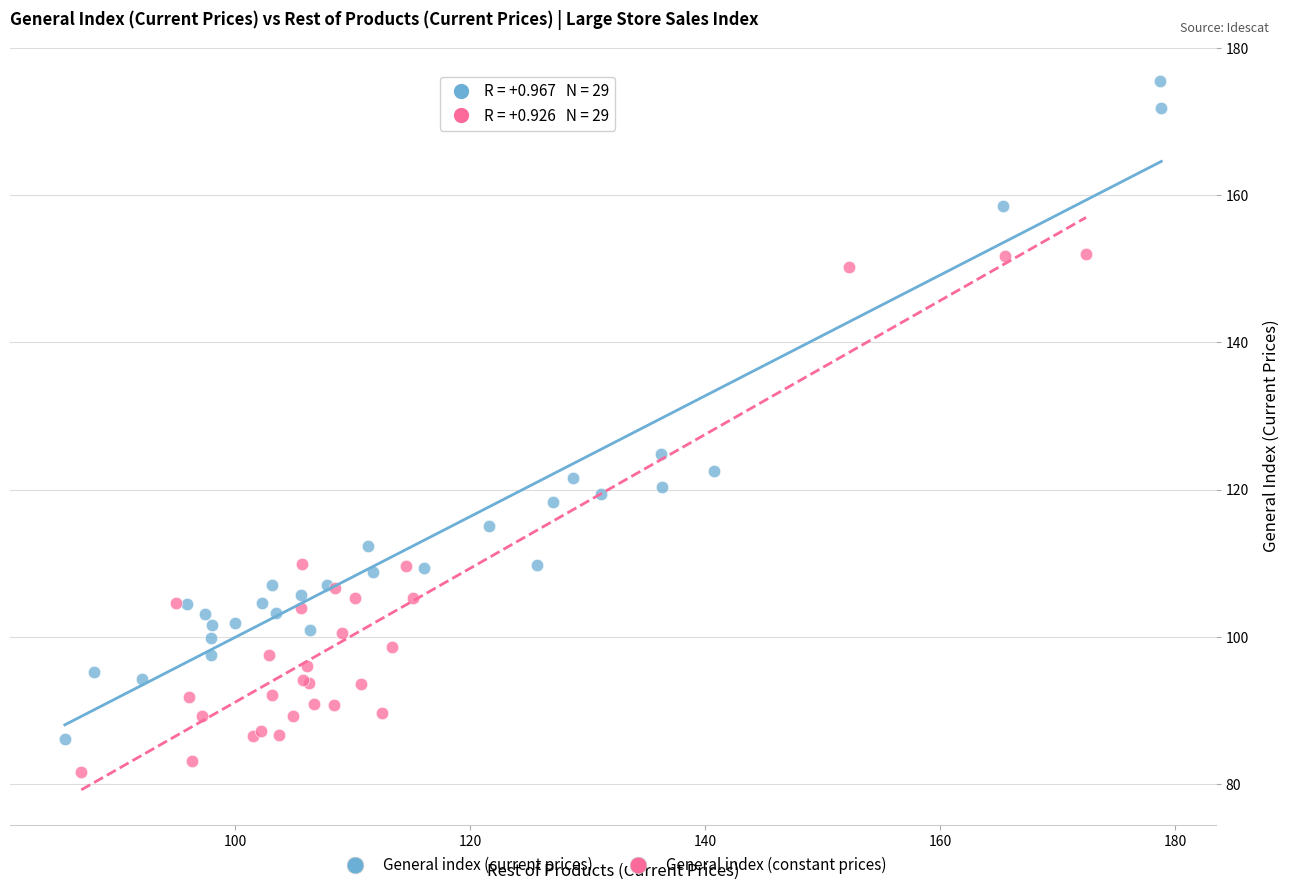

Which series reaches the maximum Y coordinate?

General index (current prices)